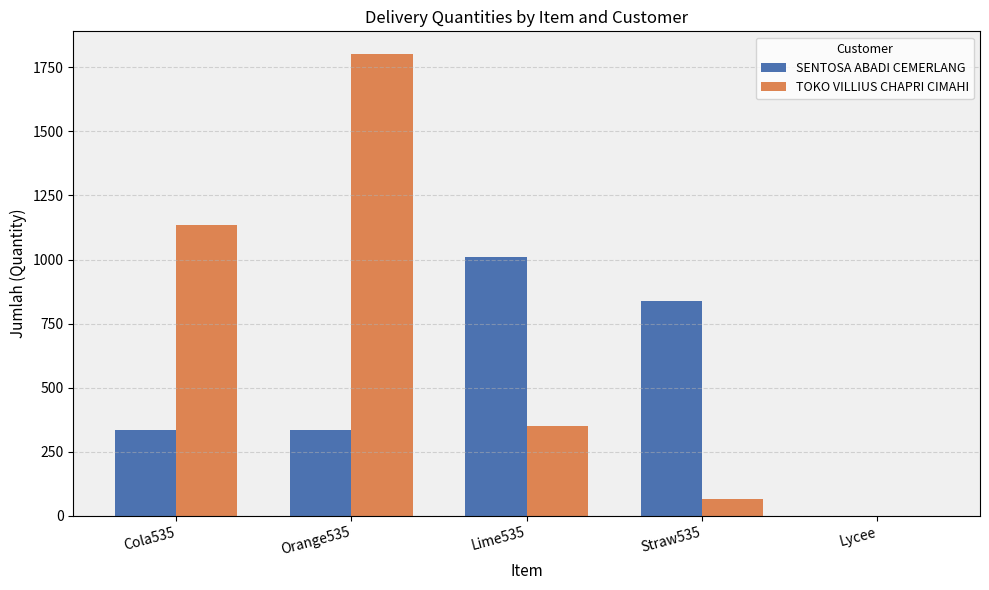

Where is TOKO VILLIUS CHAPRI CIMAHI nearest to the value 900?

Cola535